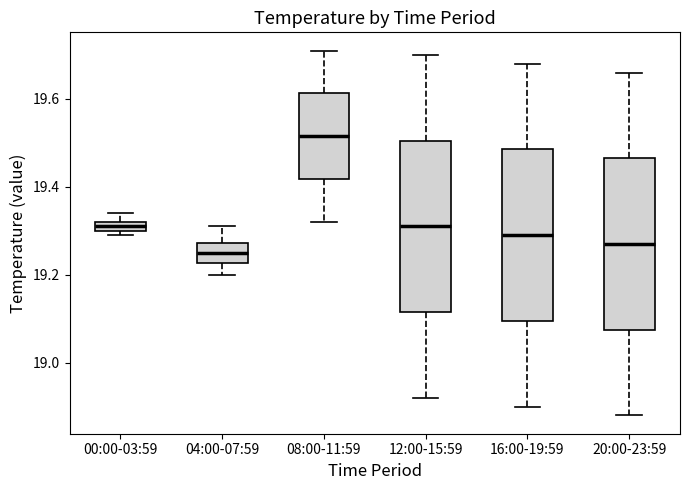

Where does the upper whisker of the box for 20:00-23:59 end on the y-axis? The values are not printed on the chart, so give them approximately, as read against the axis.

19.66